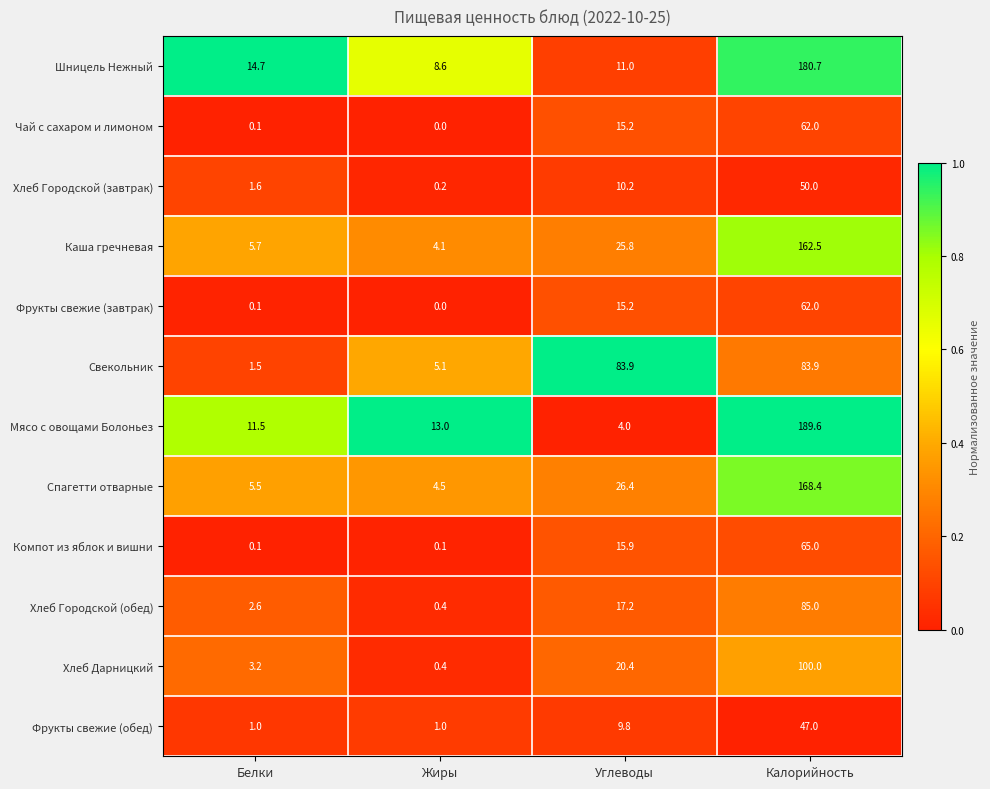

What is the highest value of the Шницель Нежный series?

180.7